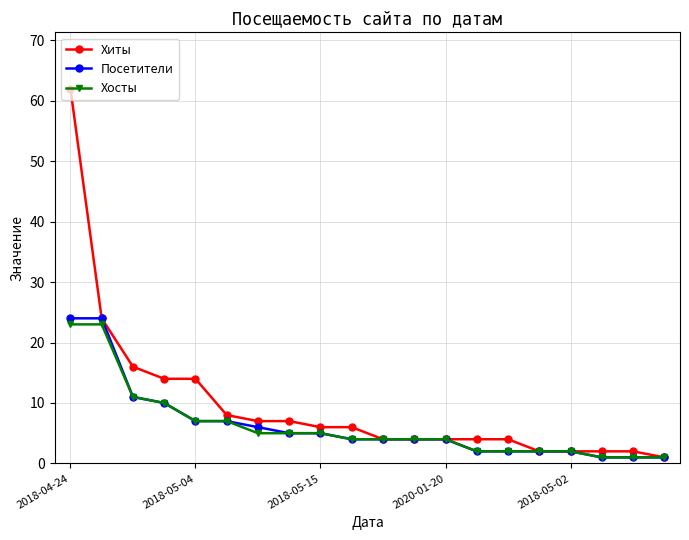

Which series has the largest range (max minus min)?

Хиты